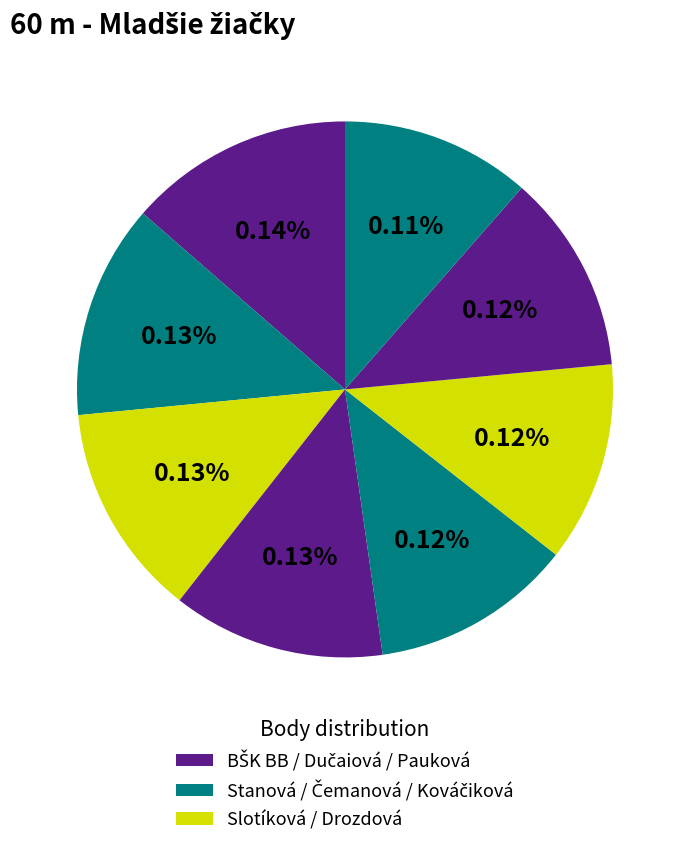

What percentage do Kováčiková Michaela and Slotíková Nikol together represent?

24.3%